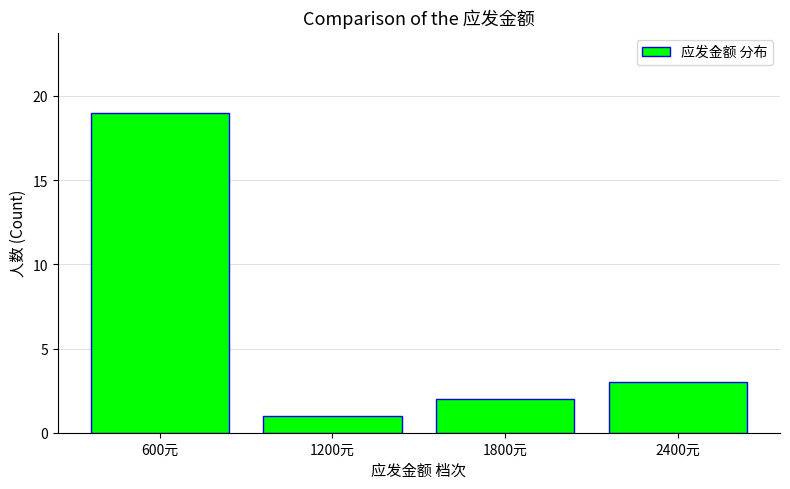

Which category has the highest value across all series?

600元